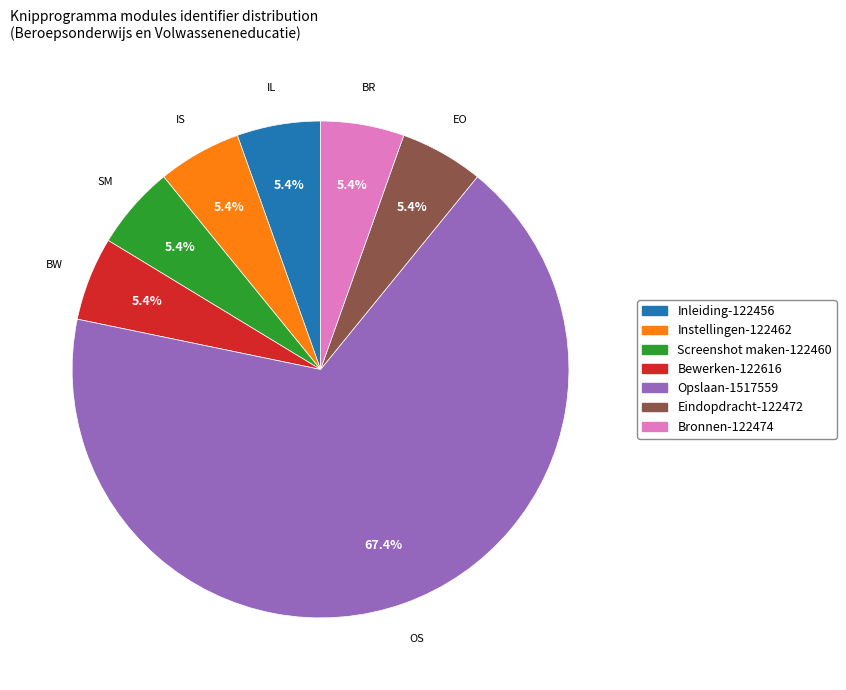

Which category has the biggest portion of the pie?

Opslaan